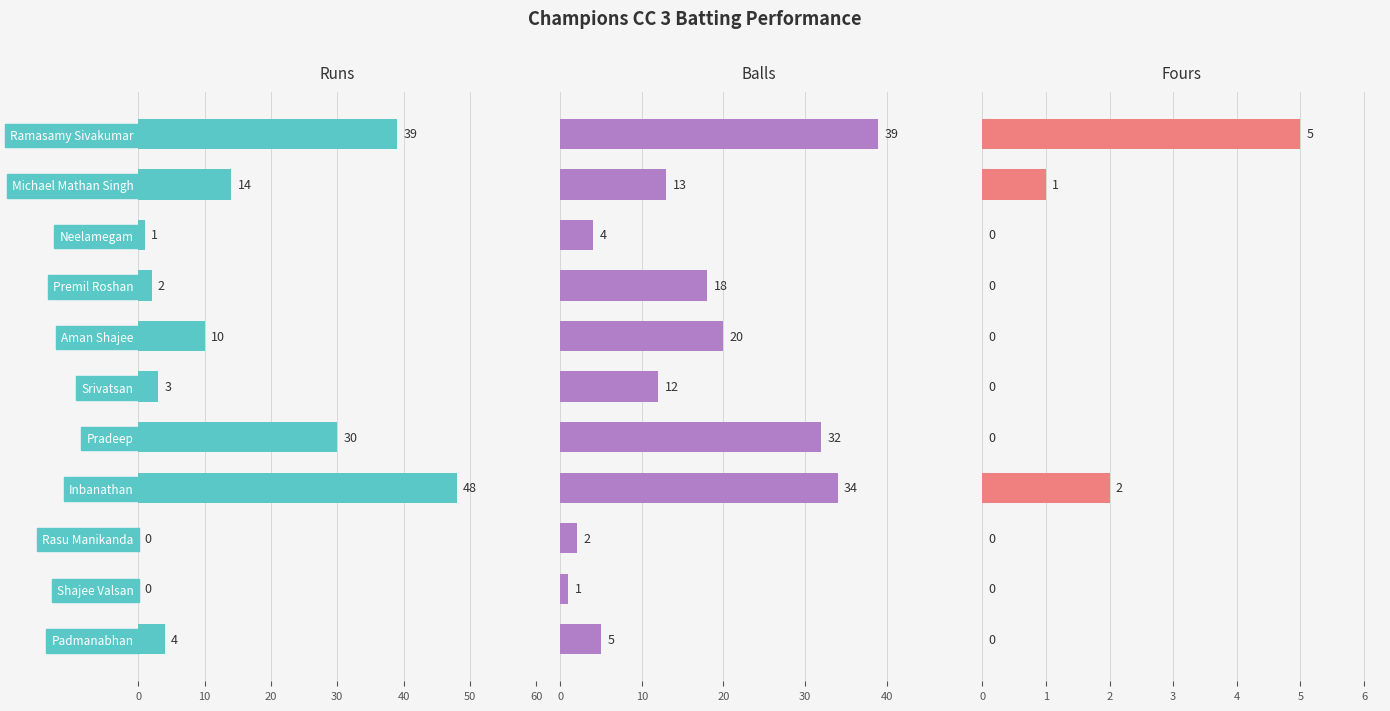

How many groups of bars are there?

11